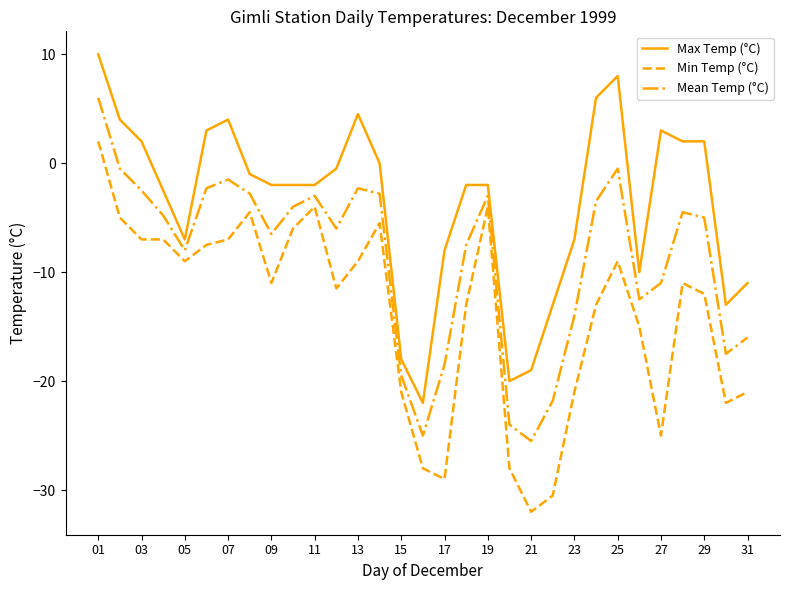

Count the number of data series in this chart.

3